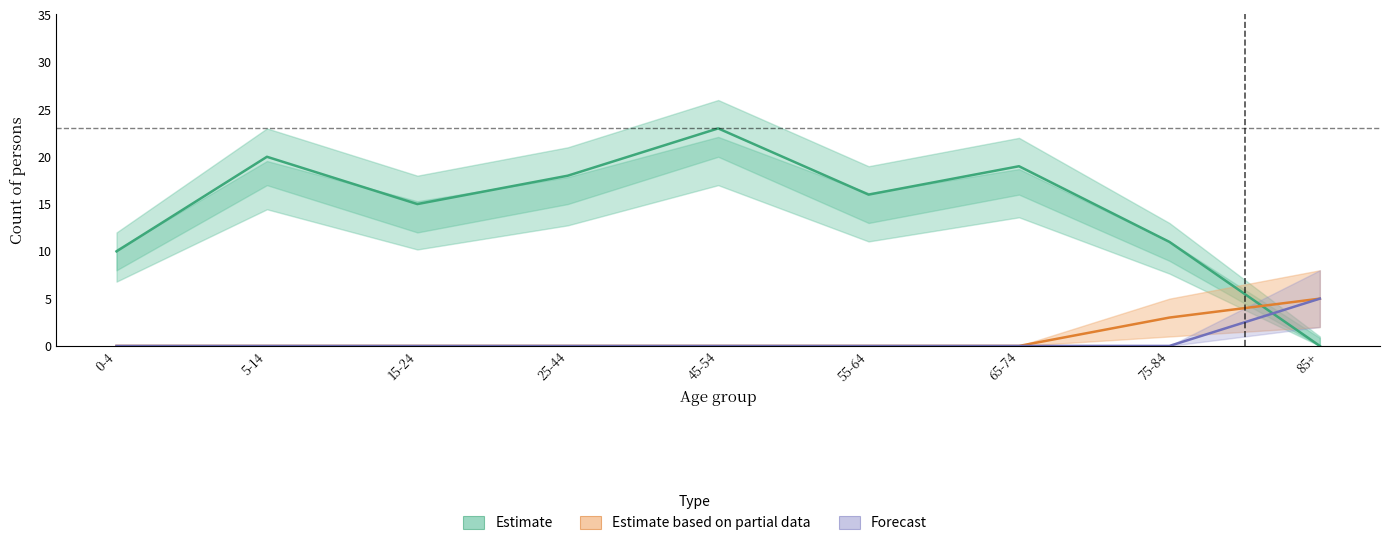

Between 85+ and 55-64, which is larger?

55-64